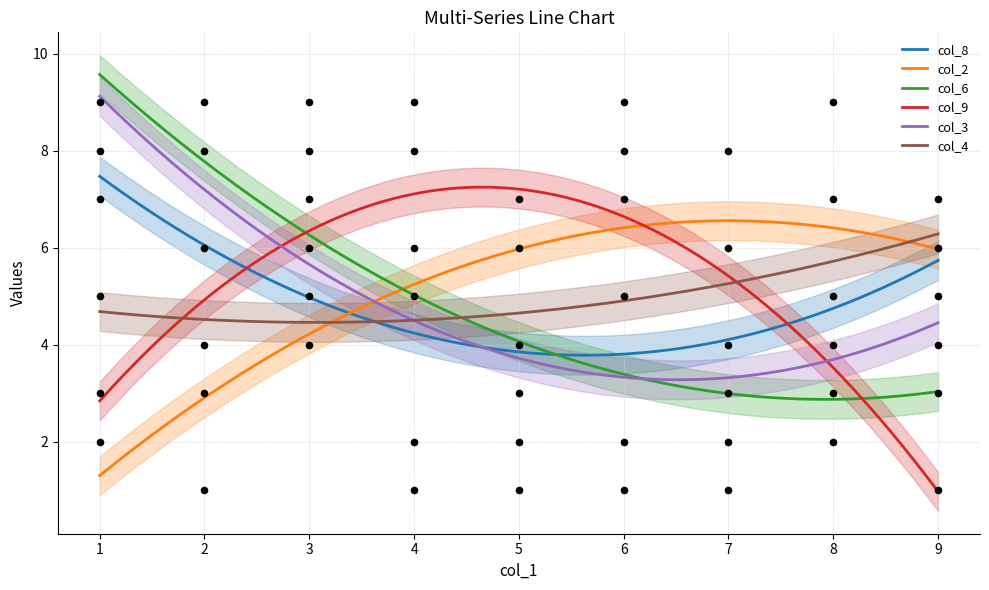

Which series reaches the minimum Y coordinate?

col_8